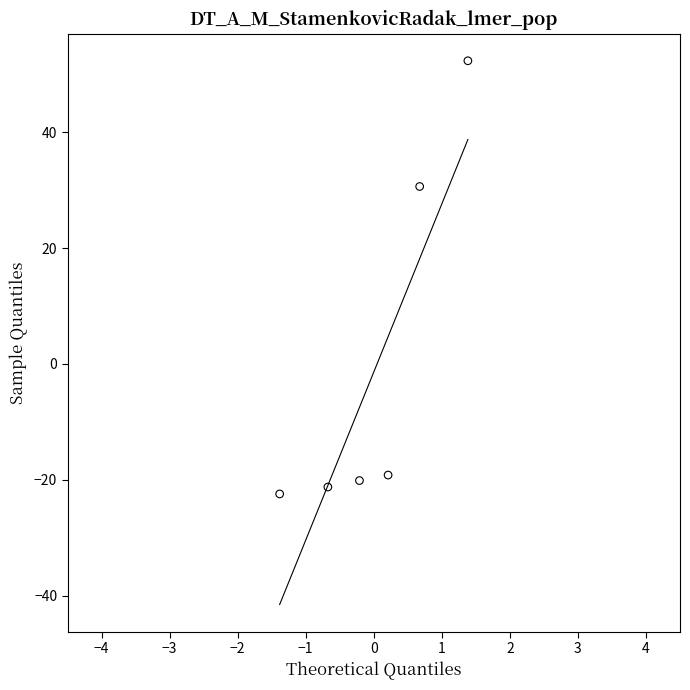

What Y value in the scatter plot is closest to 14?

30.6